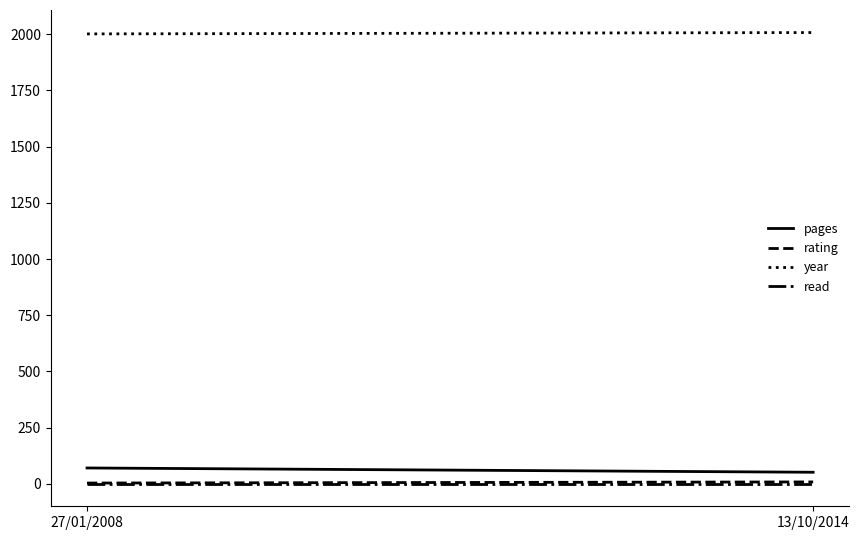

At which label does read reach its minimum?

27/01/2008